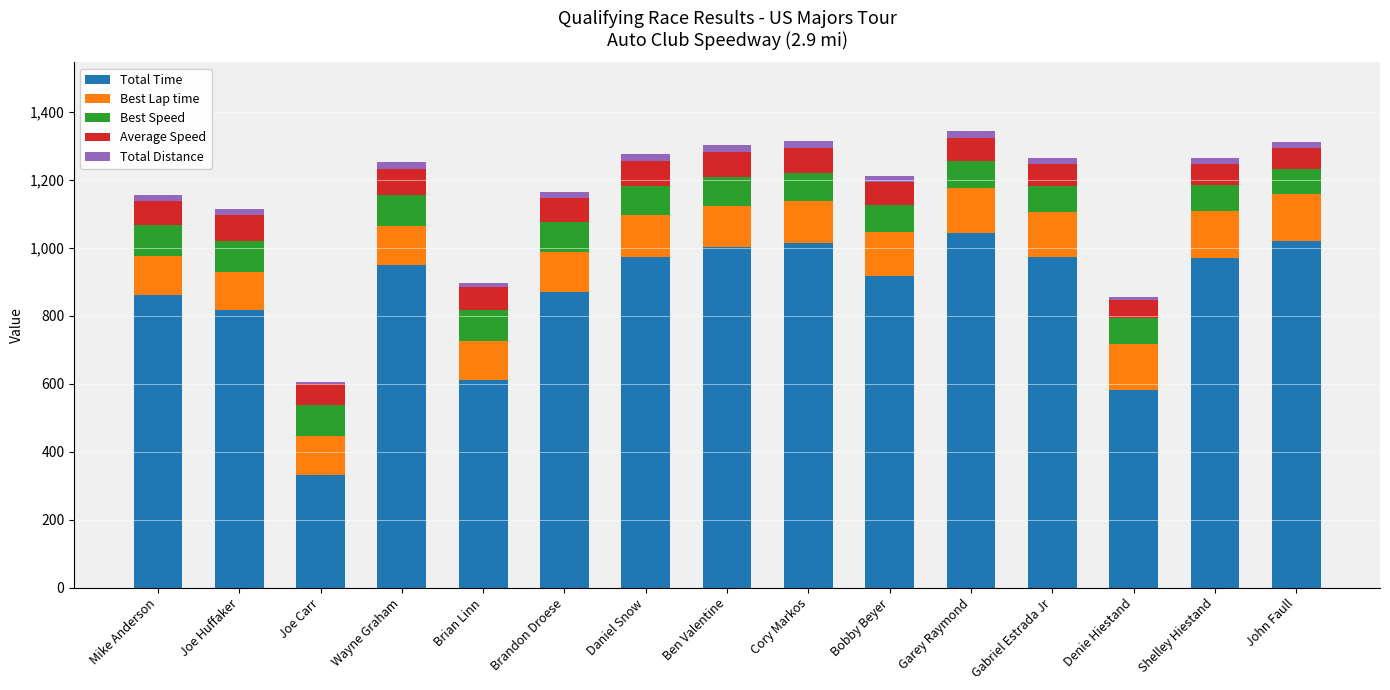

Are the bars horizontal?

No